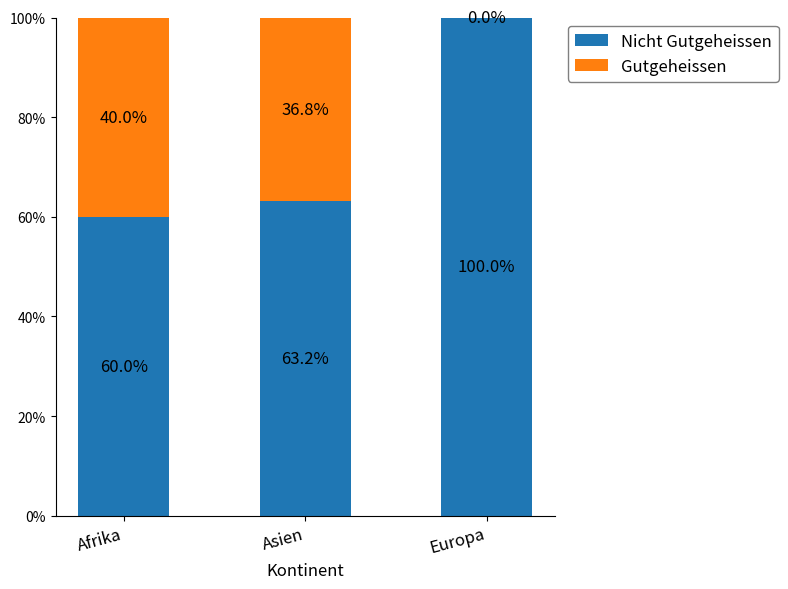

What are all the series names shown in the legend?

Nicht Gutgeheissen, Gutgeheissen